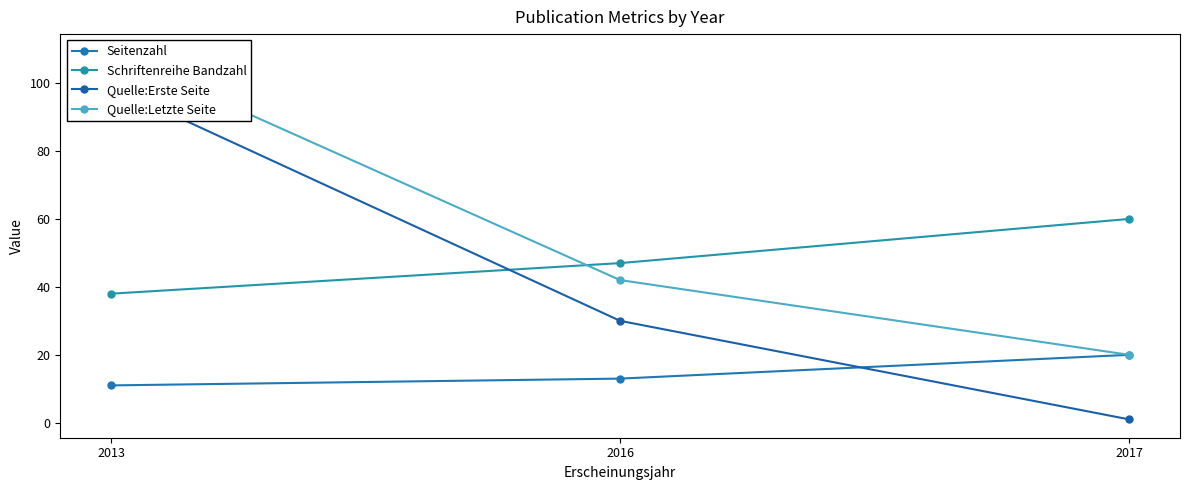

Is the value of Seitenzahl at 2017 greater than the value of Quelle:Letzte Seite at 2013?

No